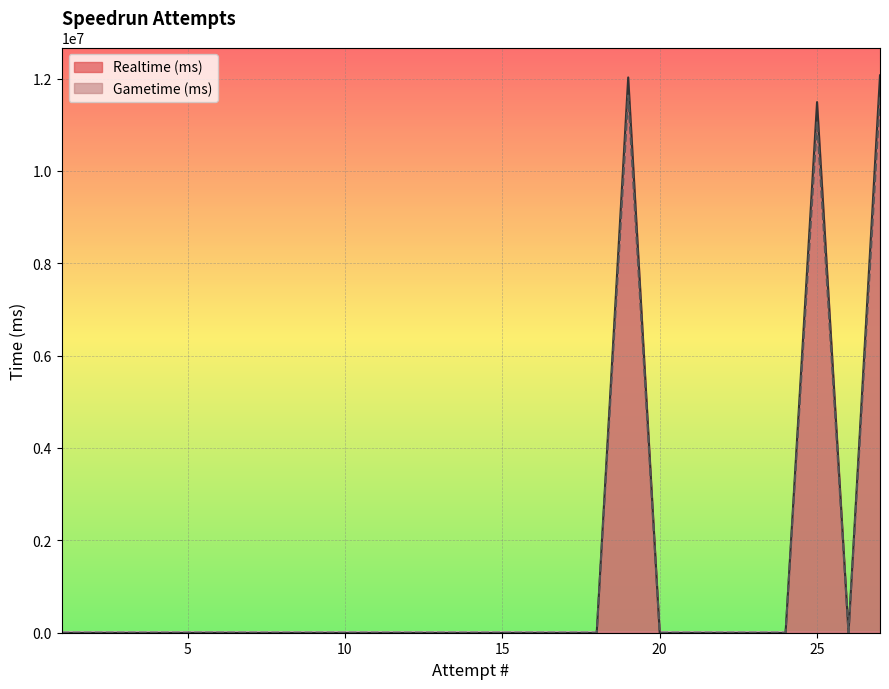

At which category does Gametime (ms) reach its first local peak?

19